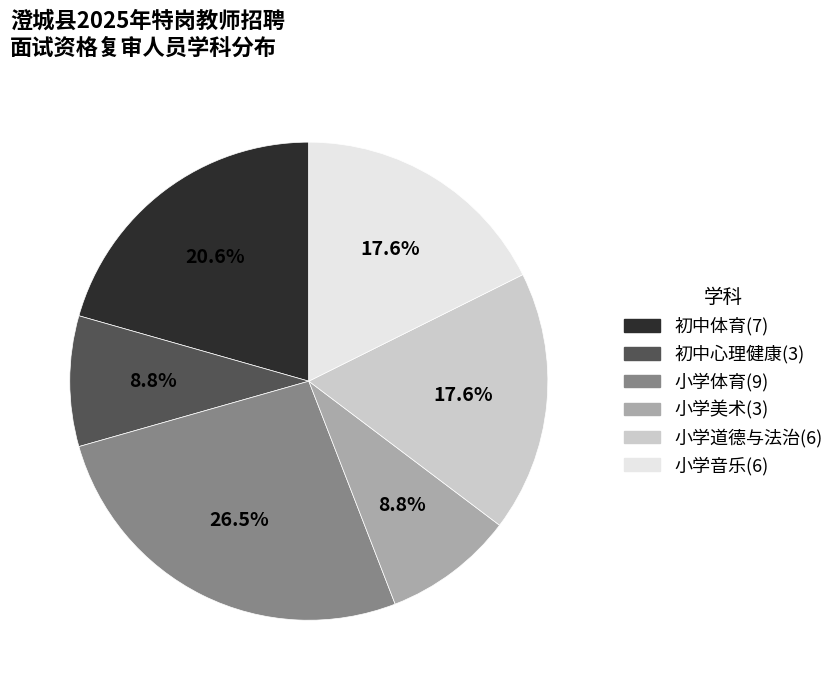

What percentage is the 初中体育 slice, to the nearest percent?

21%